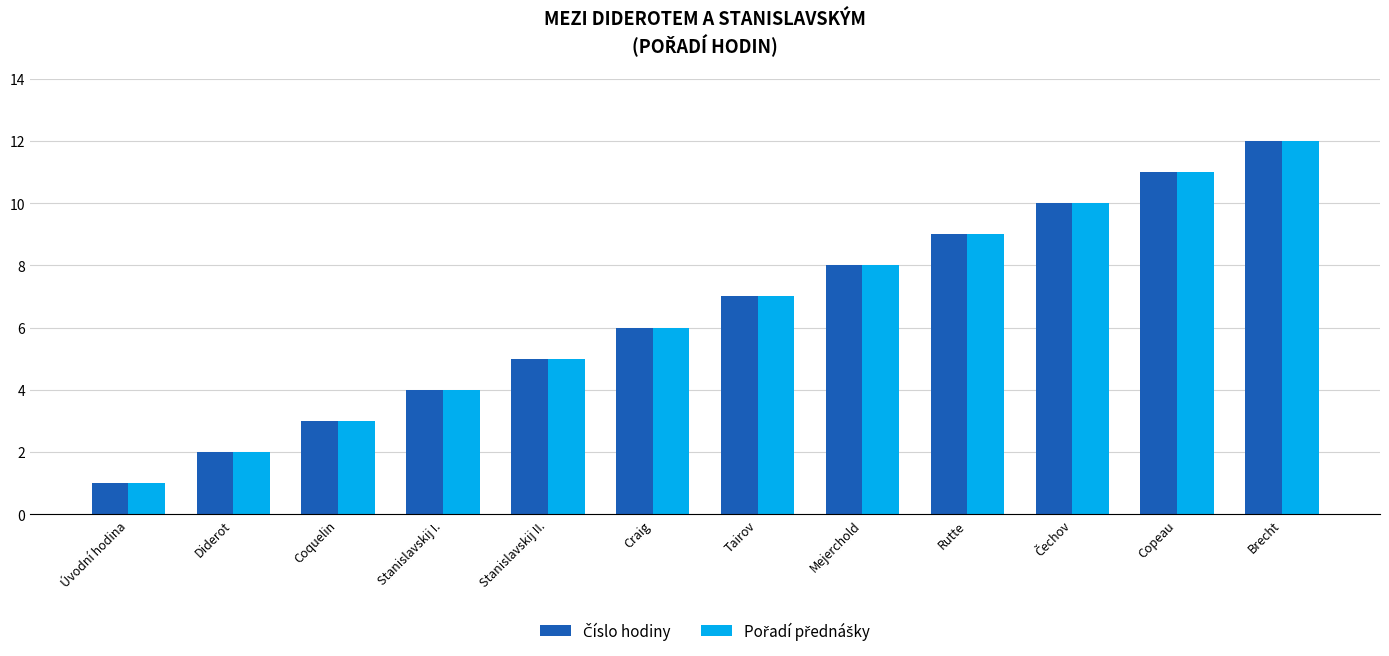

What is the greatest value displayed?

12